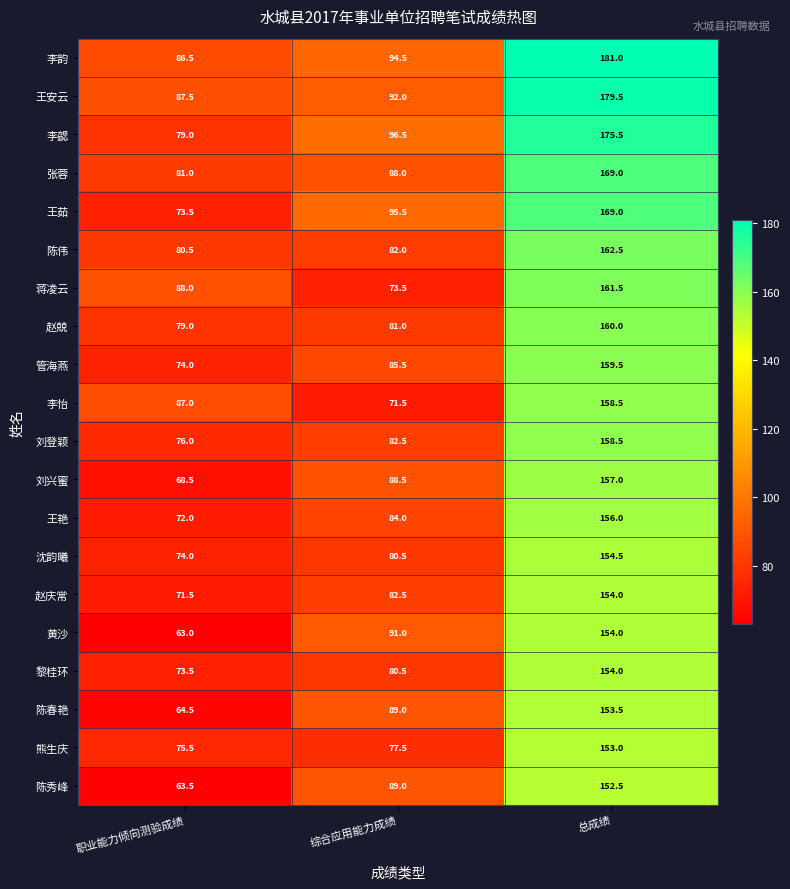

Which series has the largest range (max minus min)?

李勰